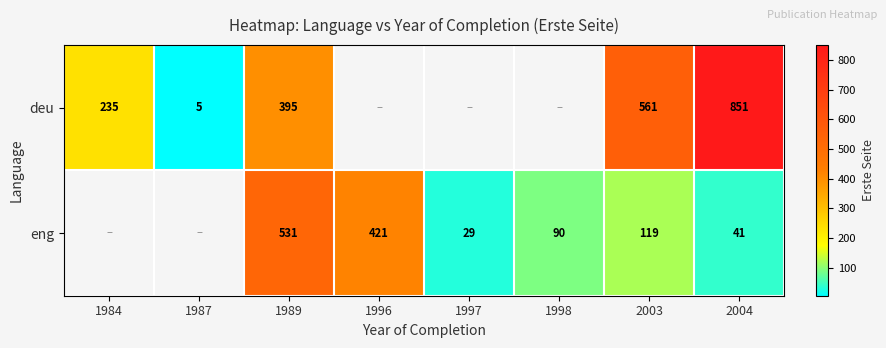

Which category has the highest value across all series?

2004